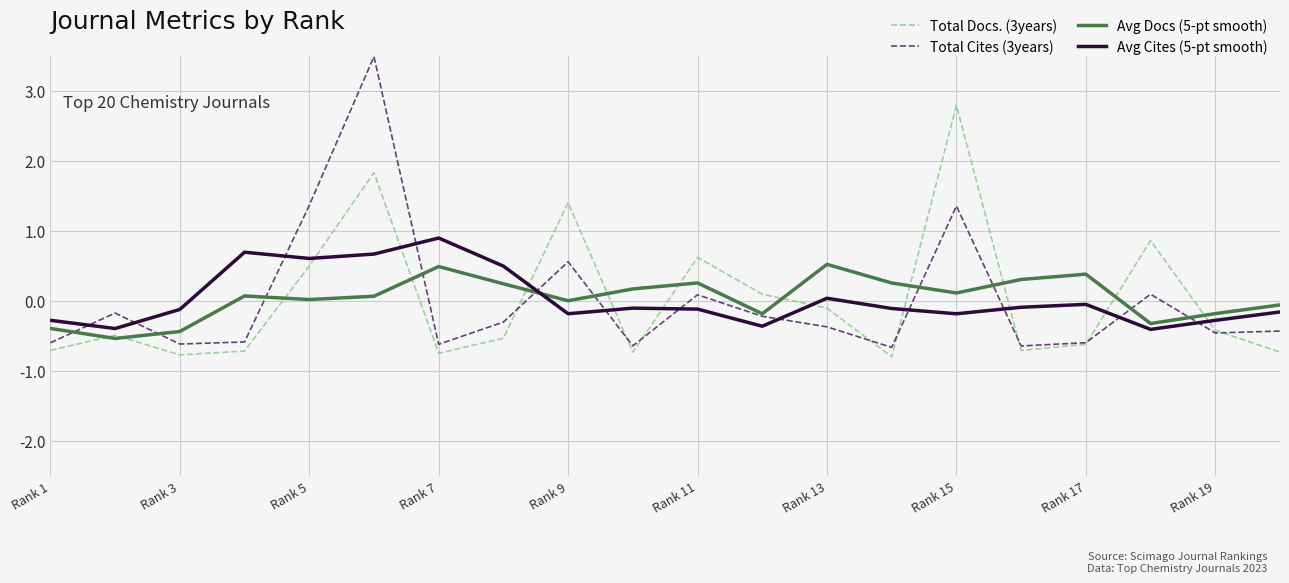

How many negative values does the Total Cites (3years) series have?

14